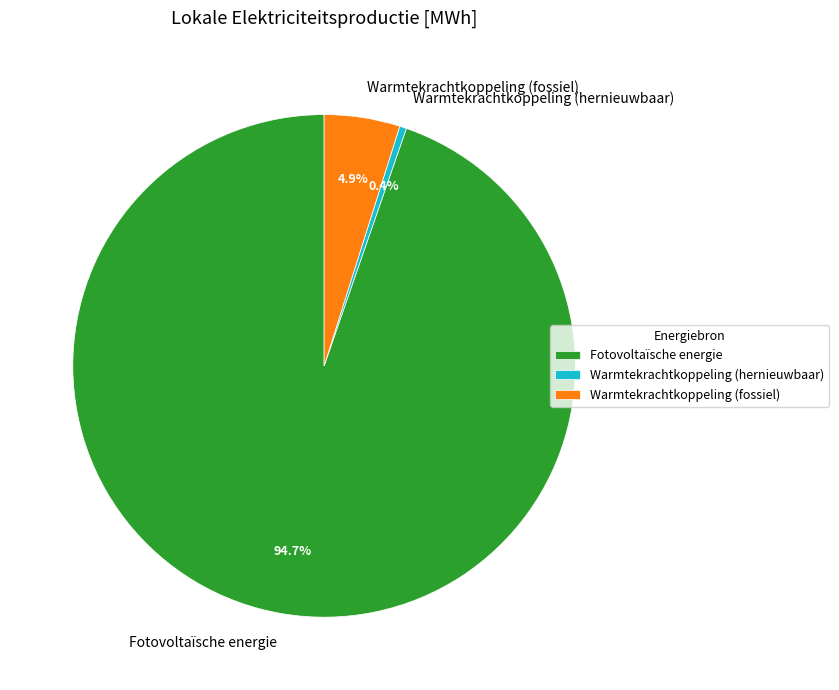

Does Fotovoltaïsche energie represent more than half of the total?

Yes